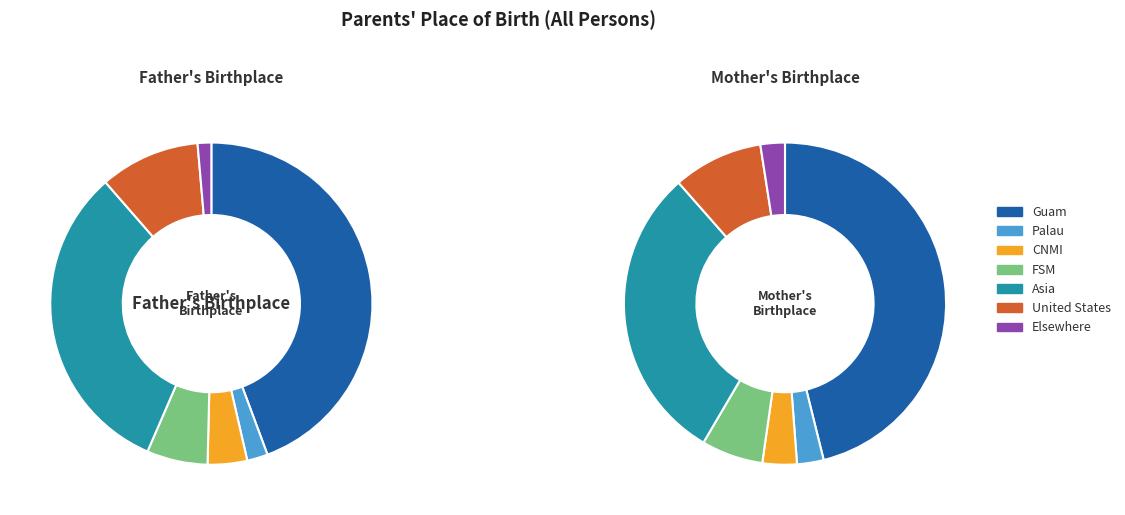

Rank the series by their maximum value, from highest to lowest.

Mother, Father